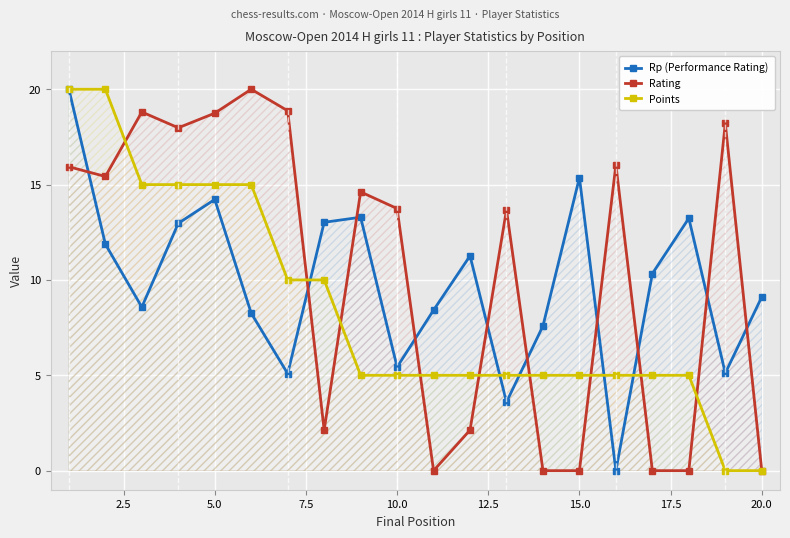

At how many categories does at least one series exceed 3?

20